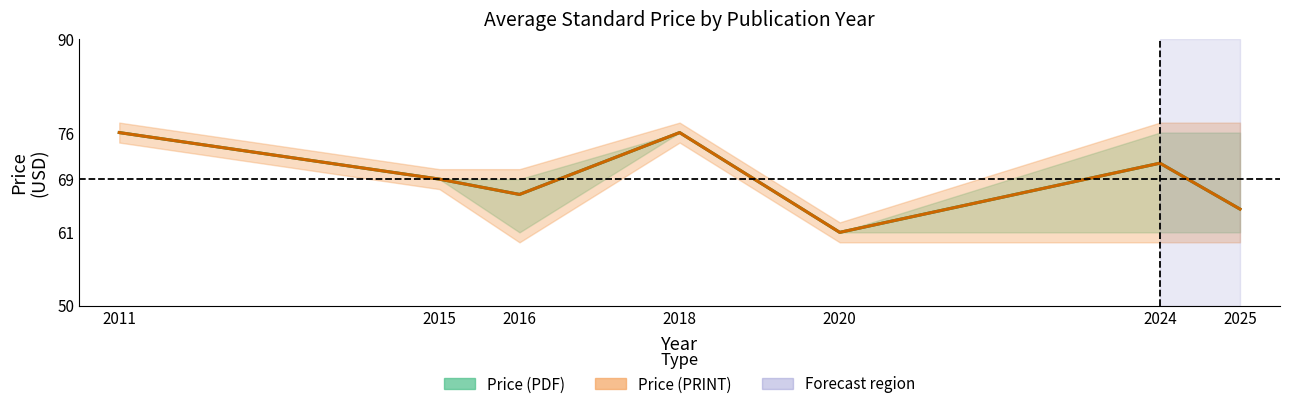

At which category does Price (PRINT) mean reach its first local peak?

2018